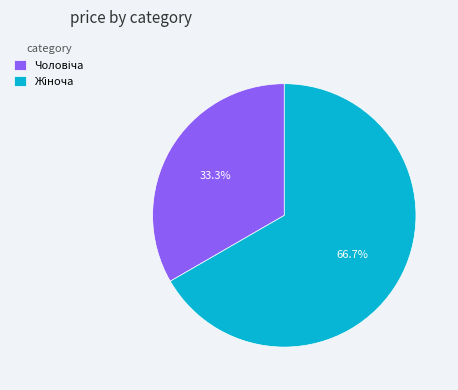

Is there any slice that represents more than half of the pie?

Yes